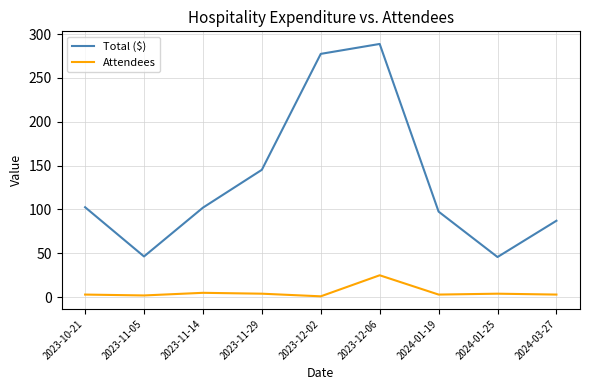

What is the total value across all series at 2024-01-19?

100.6